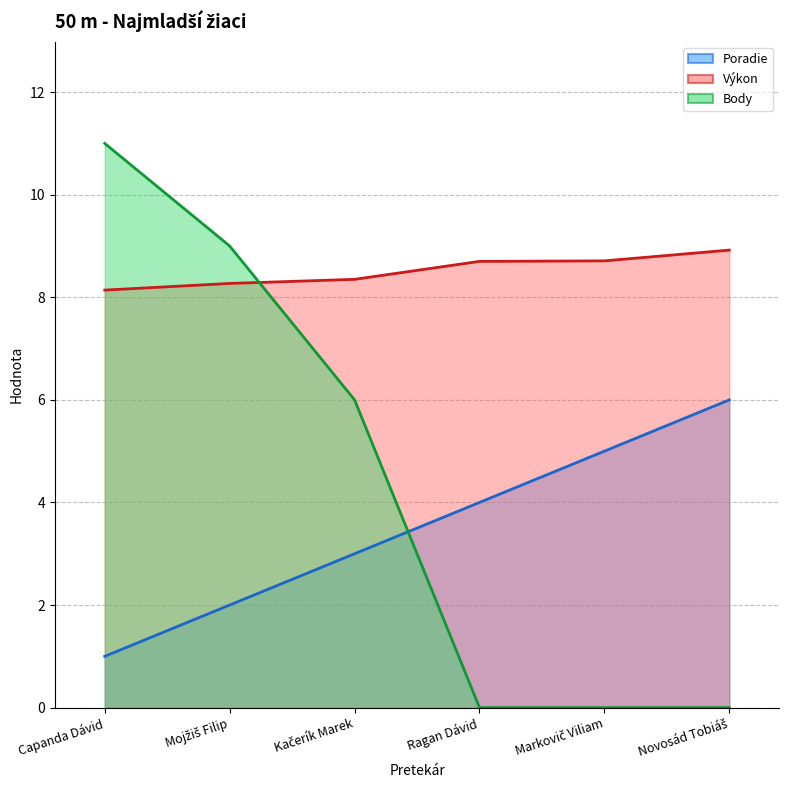

Reading right to left, what are all the values shown in this chart?

Poradie: 6.0	5.0	4.0	3.0	2.0	1.0
Výkon: 8.9	8.7	8.7	8.3	8.3	8.1
Body: 0.0	0.0	0.0	6.0	9.0	11.0